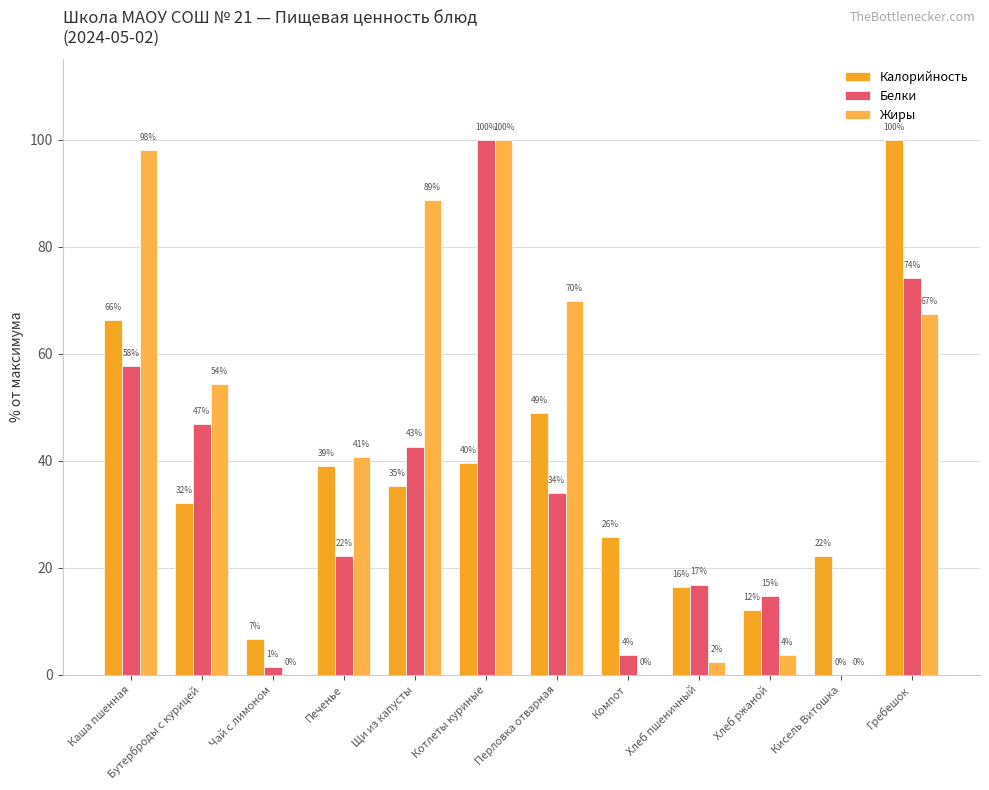

Read the Калорийность value at Котлеты куриные.

39.6